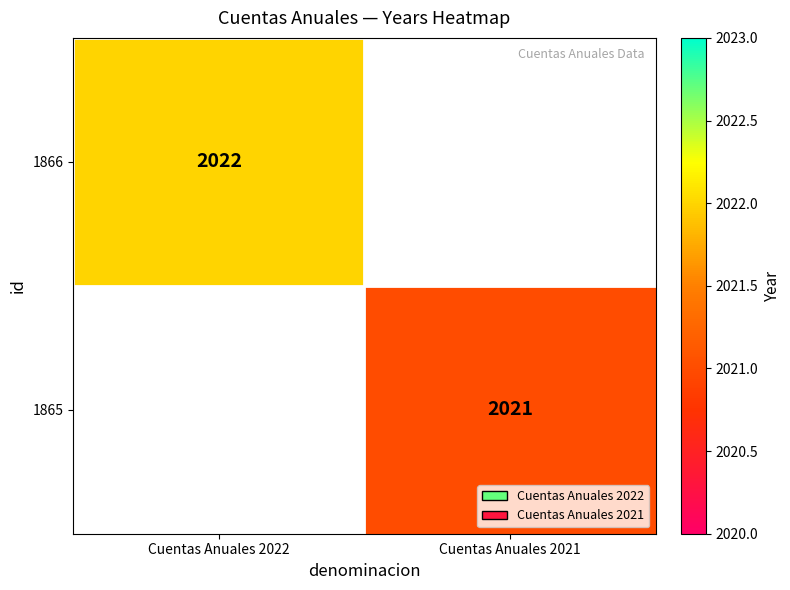

The value of 1866 at Cuentas Anuales 2022 is 1182. True or false?

False